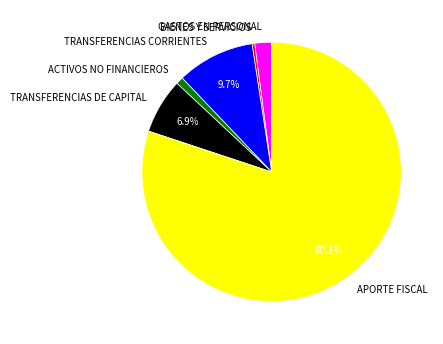

How many segments does this pie chart have?

6